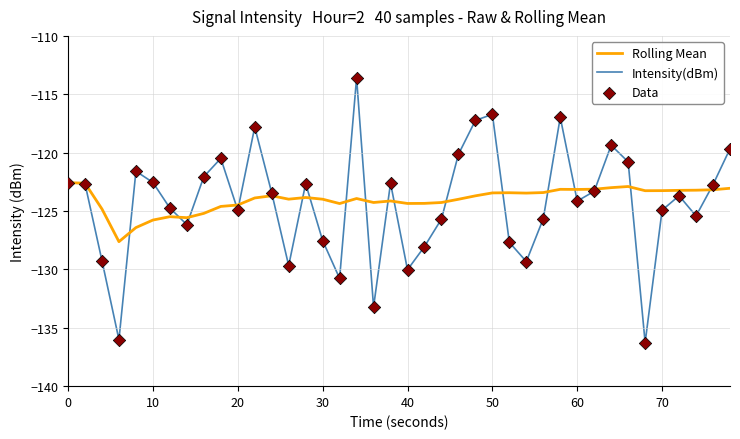

List the series in order of their peak value, lowest first.

Rolling Mean, Intensity(dBm)